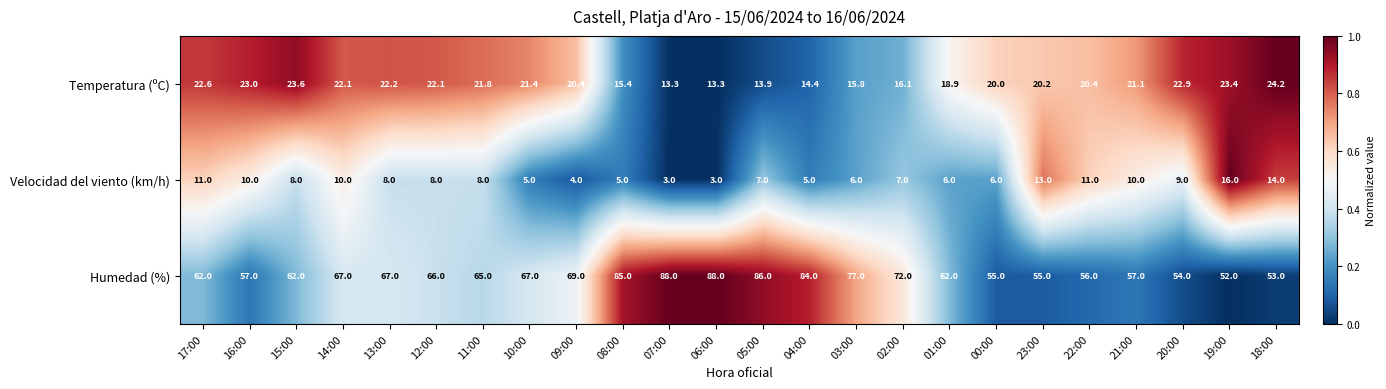

The Velocidad del viento (km/h) series shows 6.0 at 01:00. True or false?

True